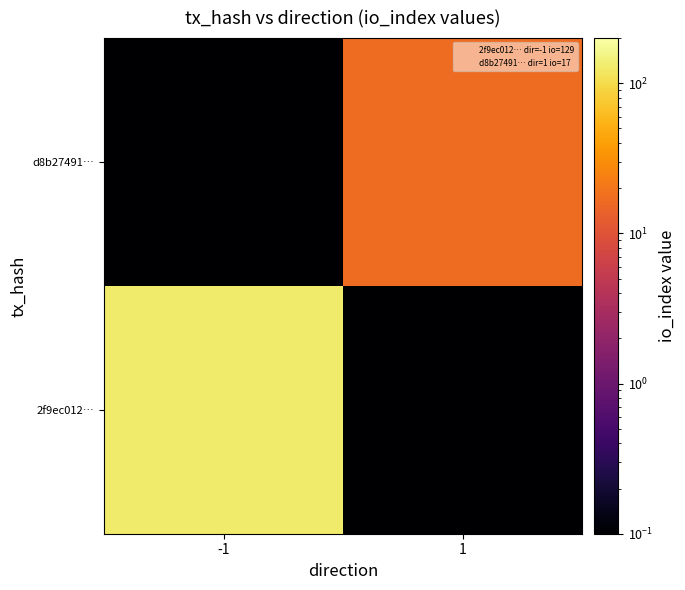

Which category has the lowest value across all series?

1